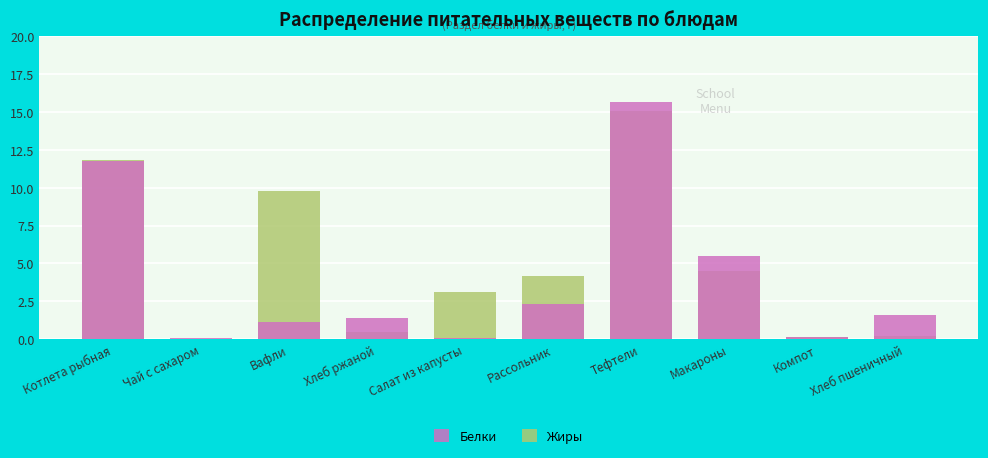

At which category is the sum across all series the highest?

Тефтели